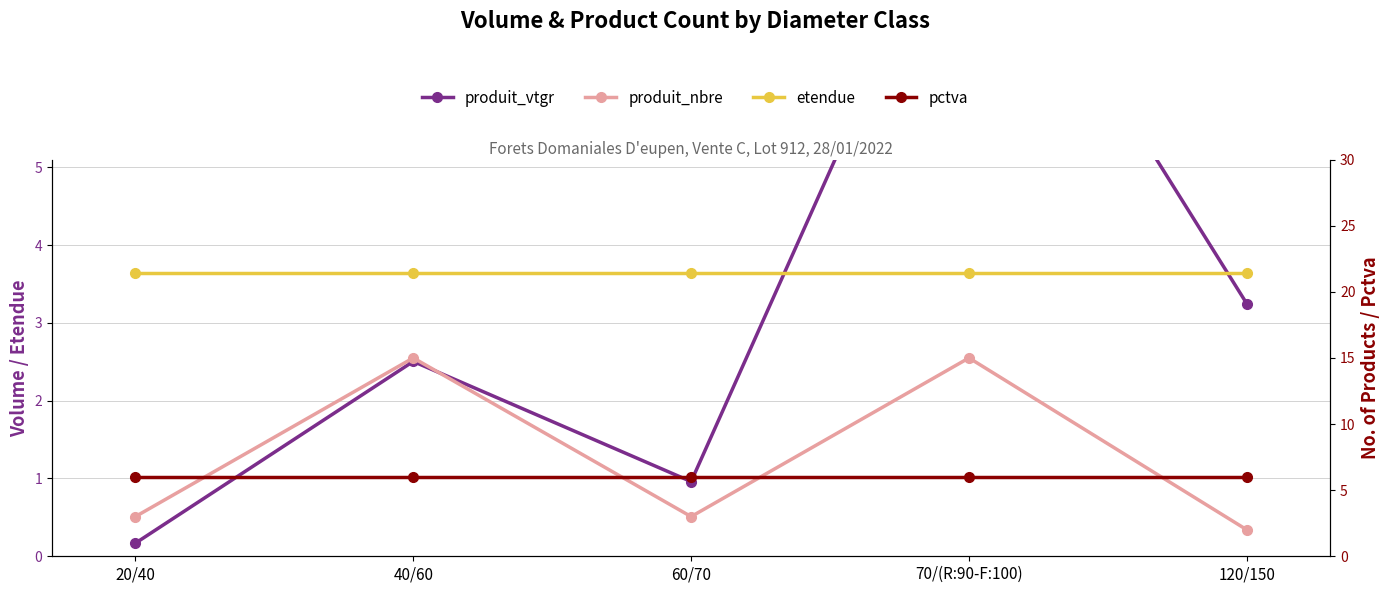

At which category is the sum across all series the highest?

70/(R:90-F:100)